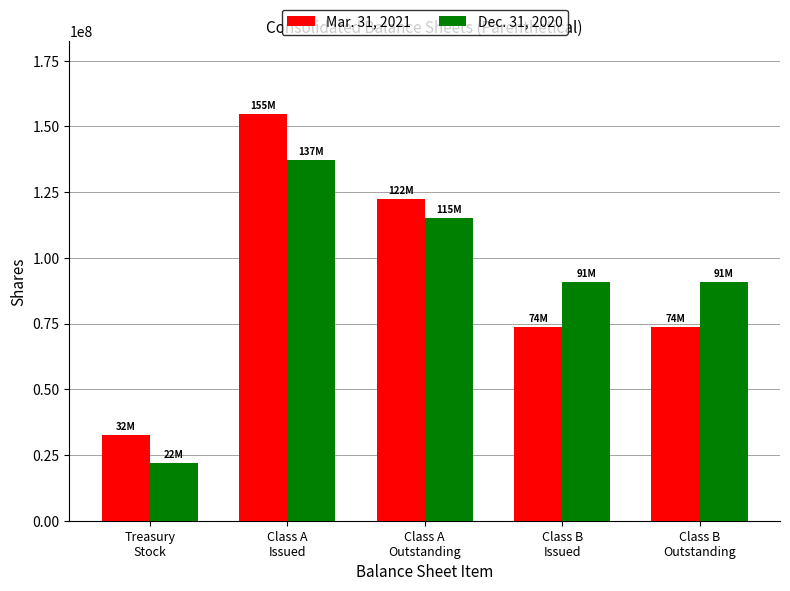

Reading left to right, extract all data points from this chart.

Mar. 31, 2021: 32444000	154657000	122213000	73544000	73544000
Dec. 31, 2020: 22043000	137162000	115119000	90792000	90792000